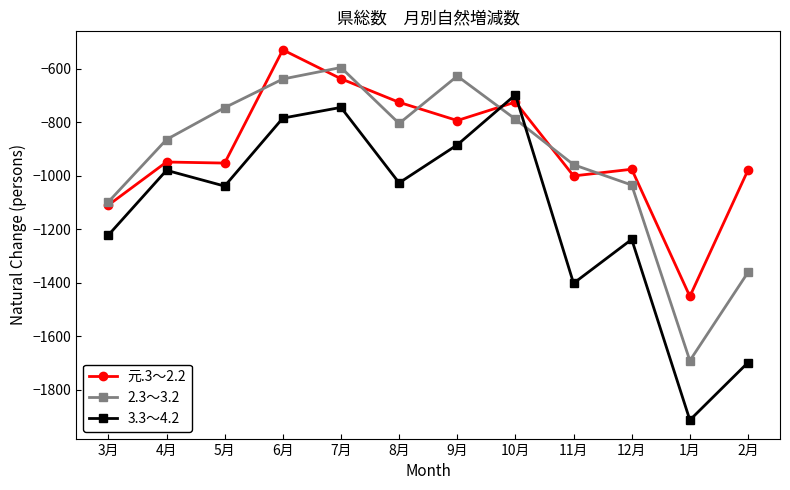

The 2.3～3.2 series shows -1361 at 2月. True or false?

True